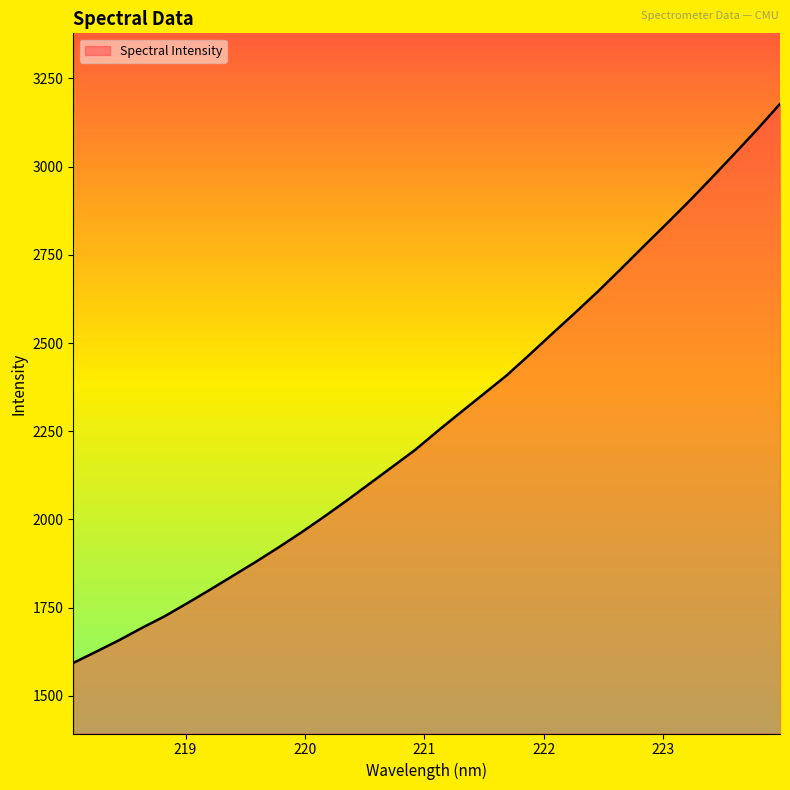

What is the smallest value displayed?

1593.5